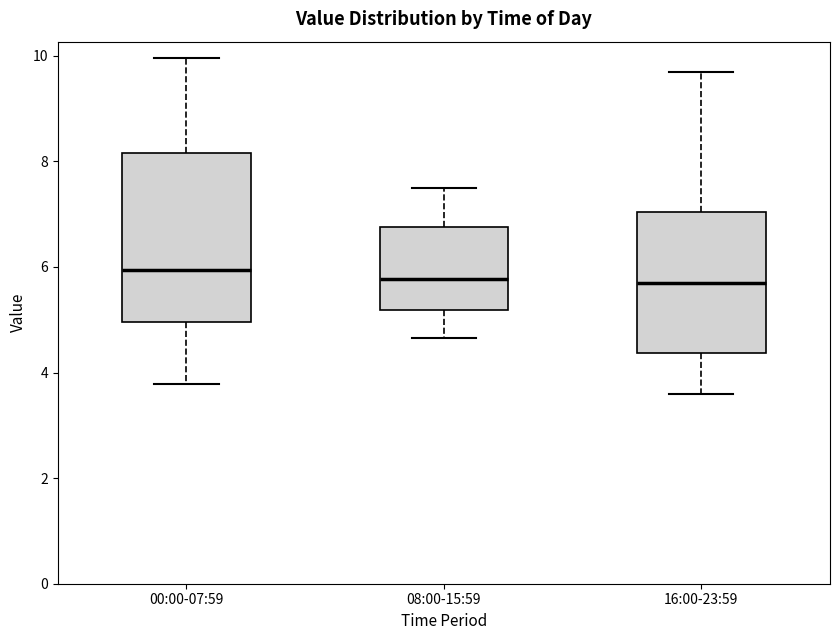

Where is the upper edge of the box for 16:00-23:59 on the y-axis? The values are not printed on the chart, so give them approximately, as read against the axis.

7.0